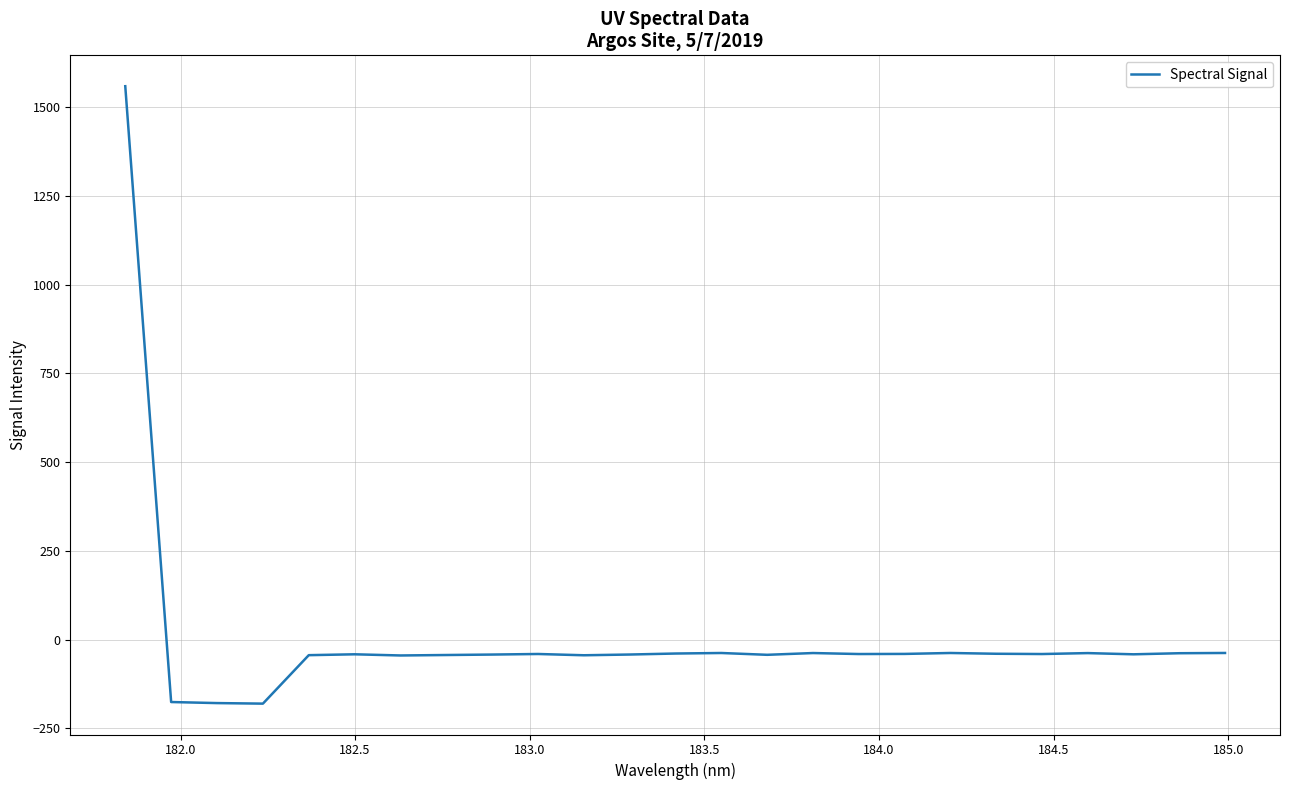

What is the minimum value shown in the chart?

-180.1